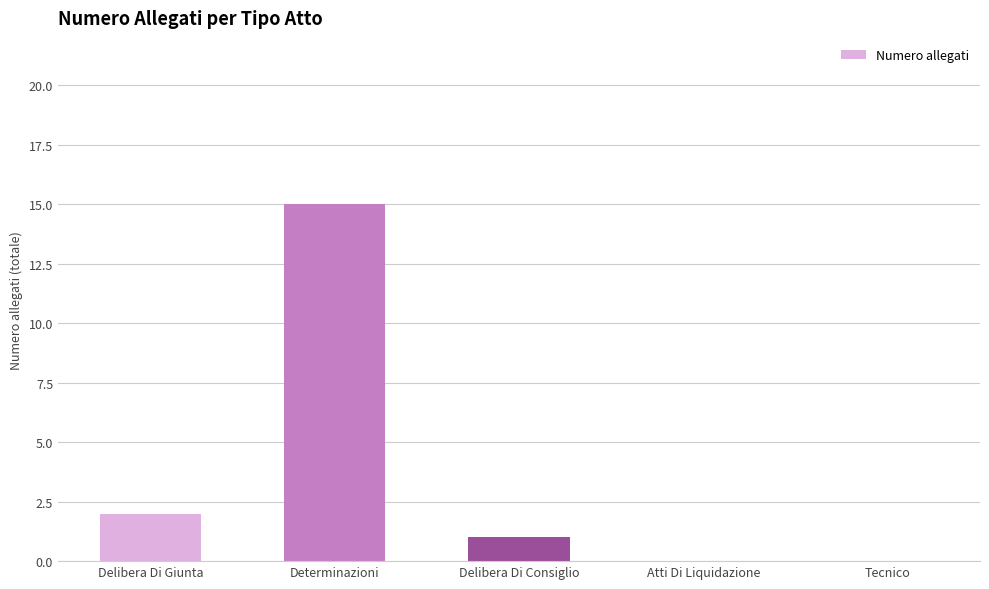

At which category does the chart reach its peak across all series?

Determinazioni